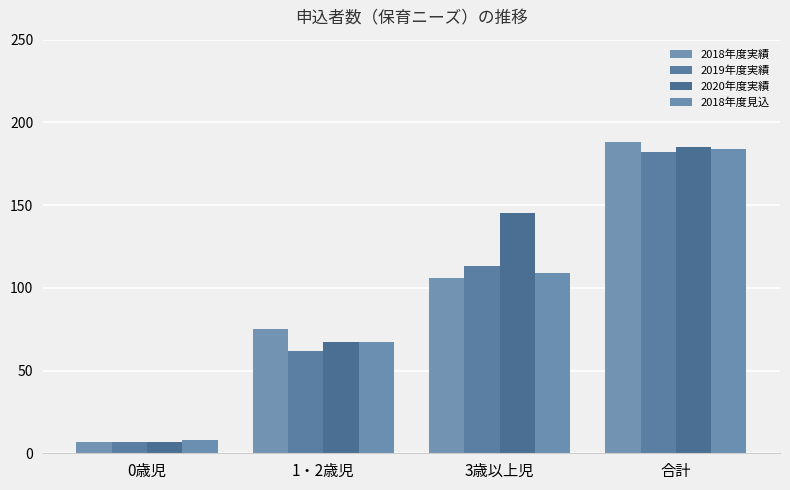

True or false: 2019年度実績 has a value of 35 at 3歳以上児.

False